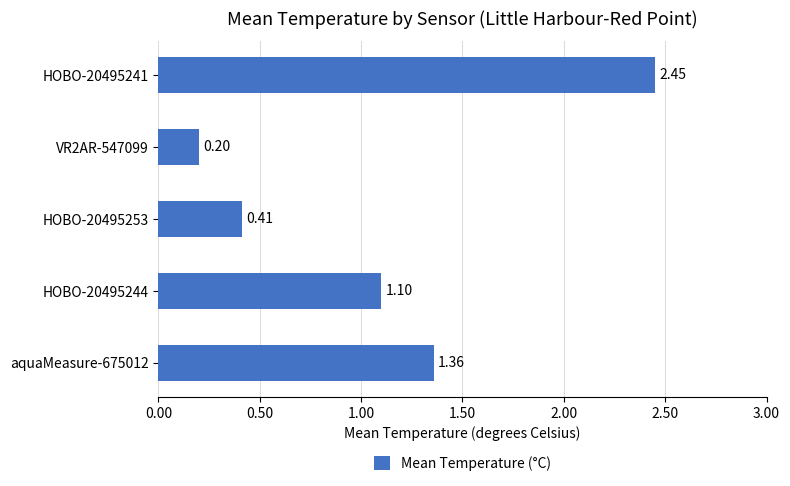

What is the sum of all values?

5.5